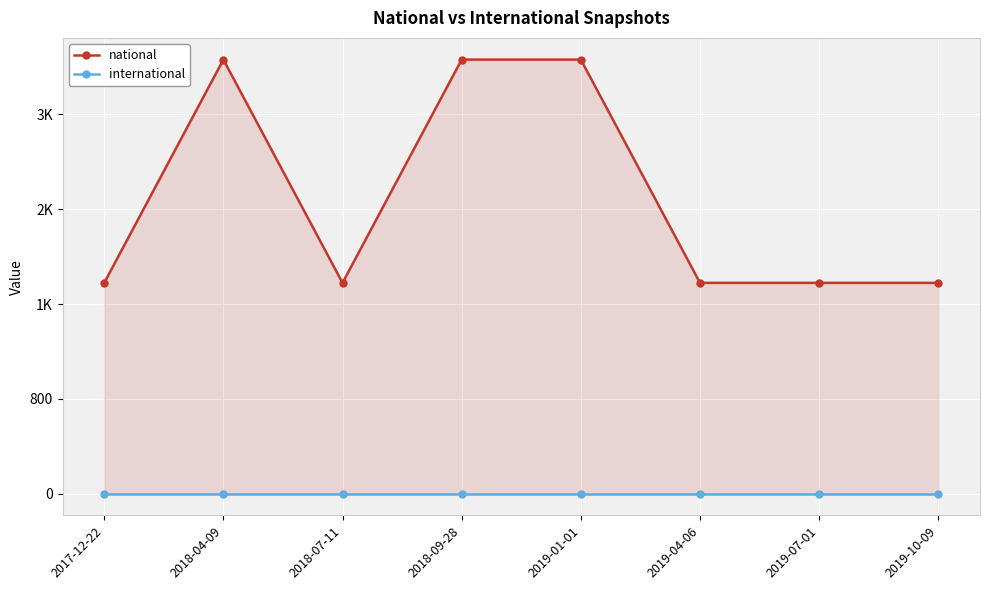

Which series has the largest total across all categories?

national